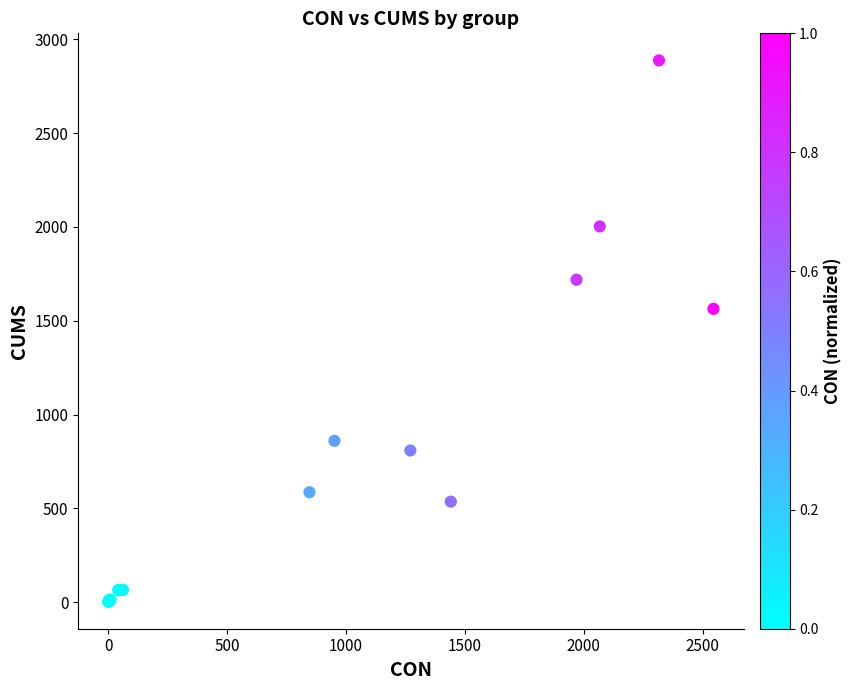

What Y value in the scatter plot is closest to 1445?

1563.5